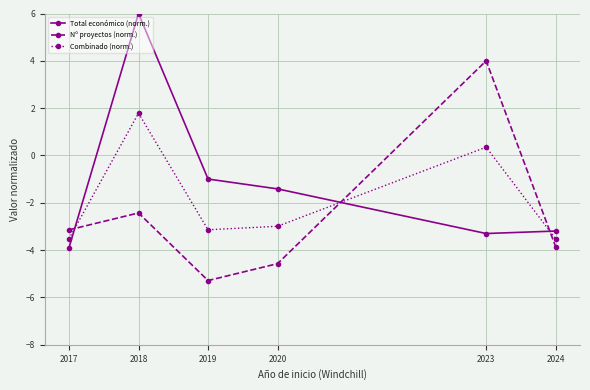

True or false: Total económico (norm.) has a value of -3.9 at 2017.

True